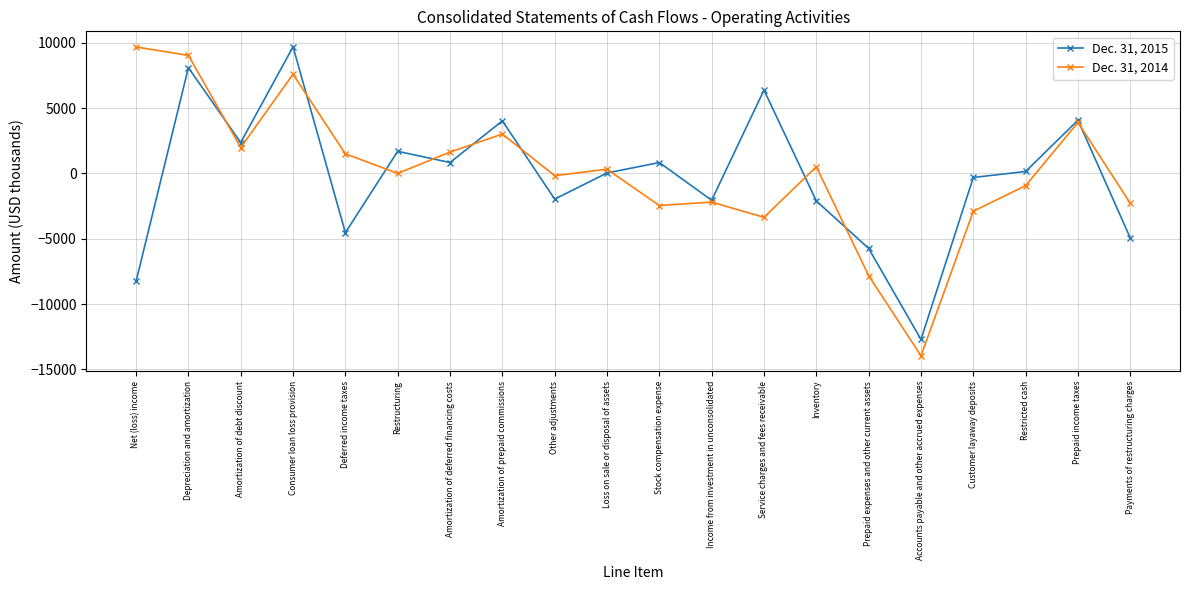

At which category does Dec. 31, 2014 reach its first local valley?

Amortization of debt discount